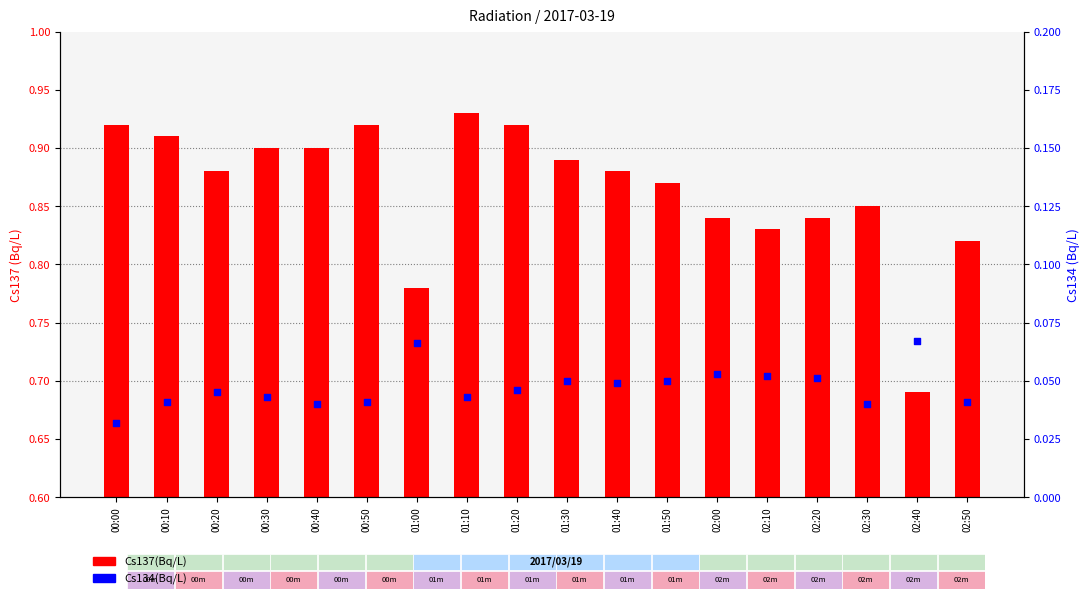

Is the value of Cs137(Bq/L) at 00:20 greater than the value of Cs134(Bq/L) at 00:00?

Yes